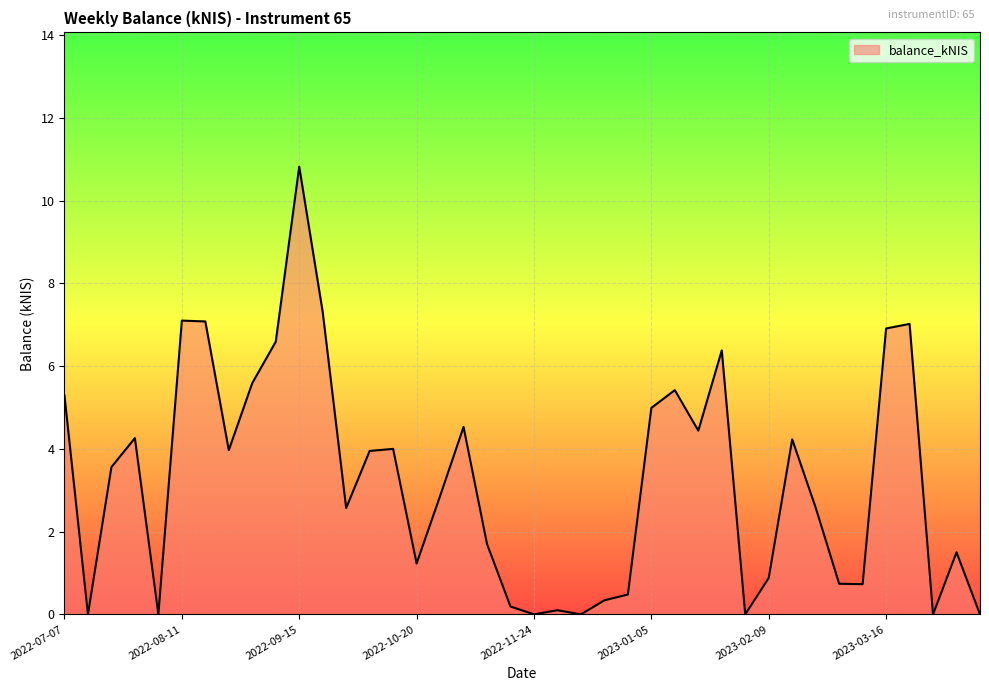

What is the difference between the maximum and minimum values?

10.8